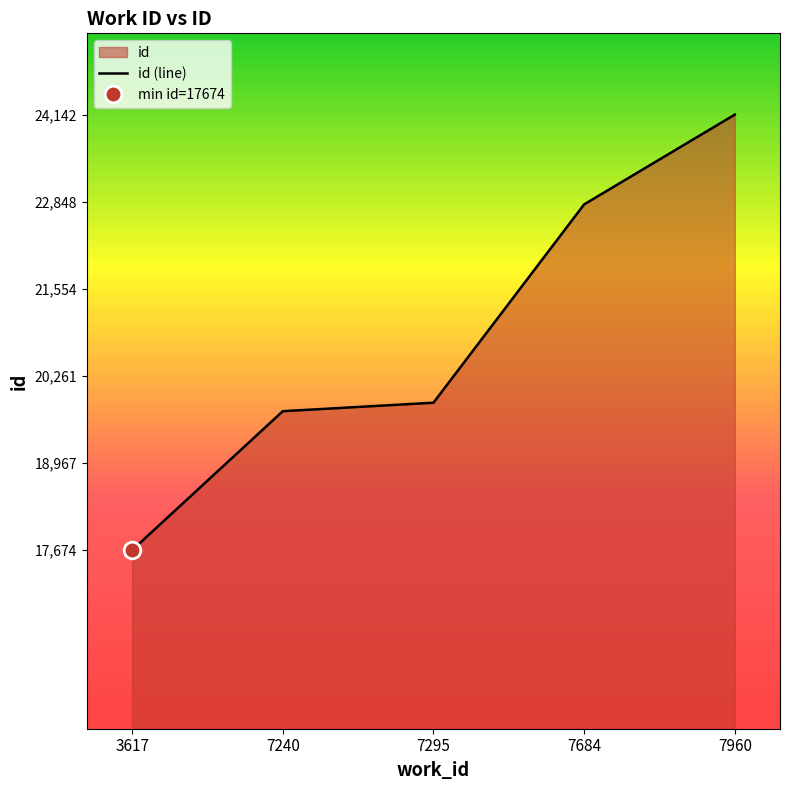

Between 7240 and 7684, which is larger?

7684